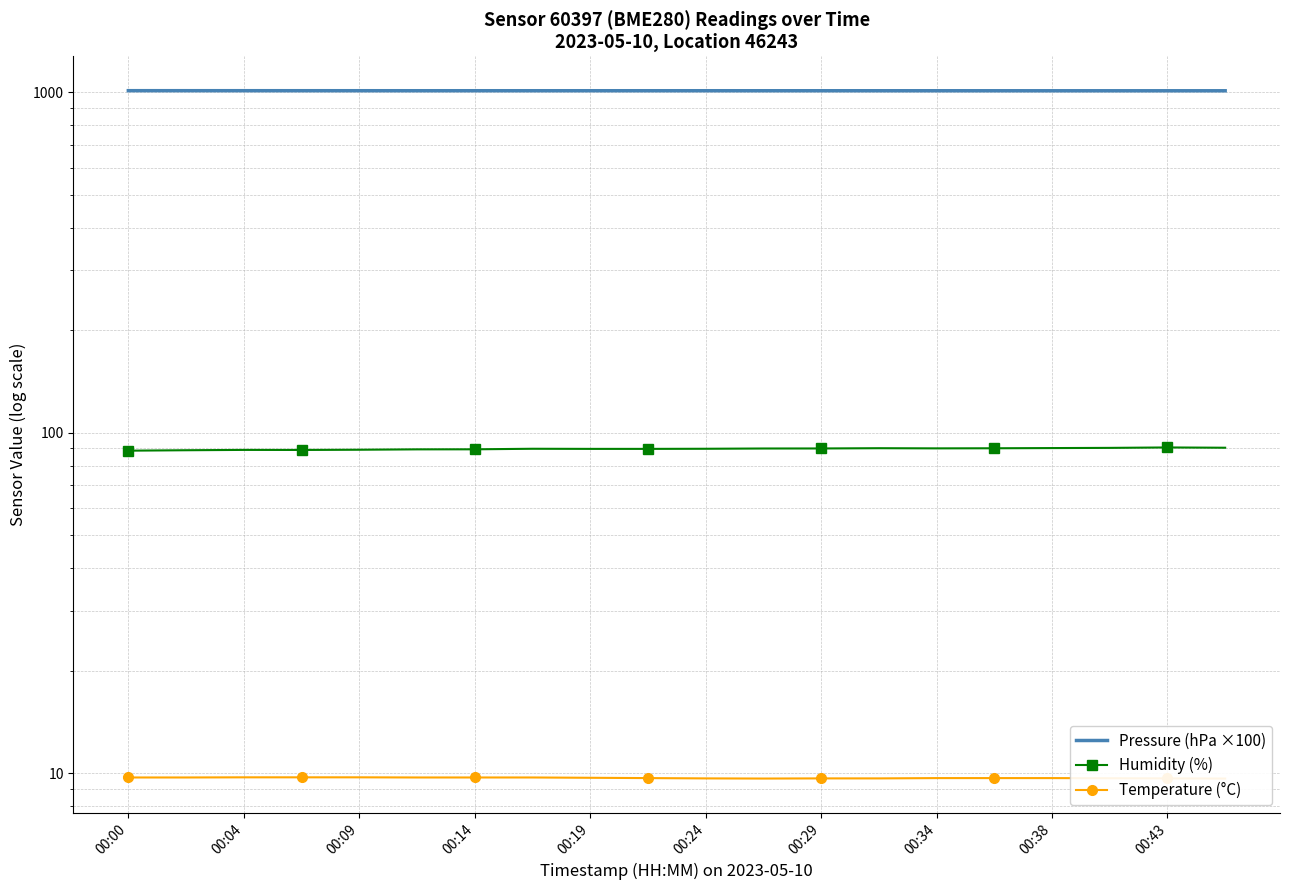

Is it true that Humidity (%) equals 88.8 at 00:04?

True